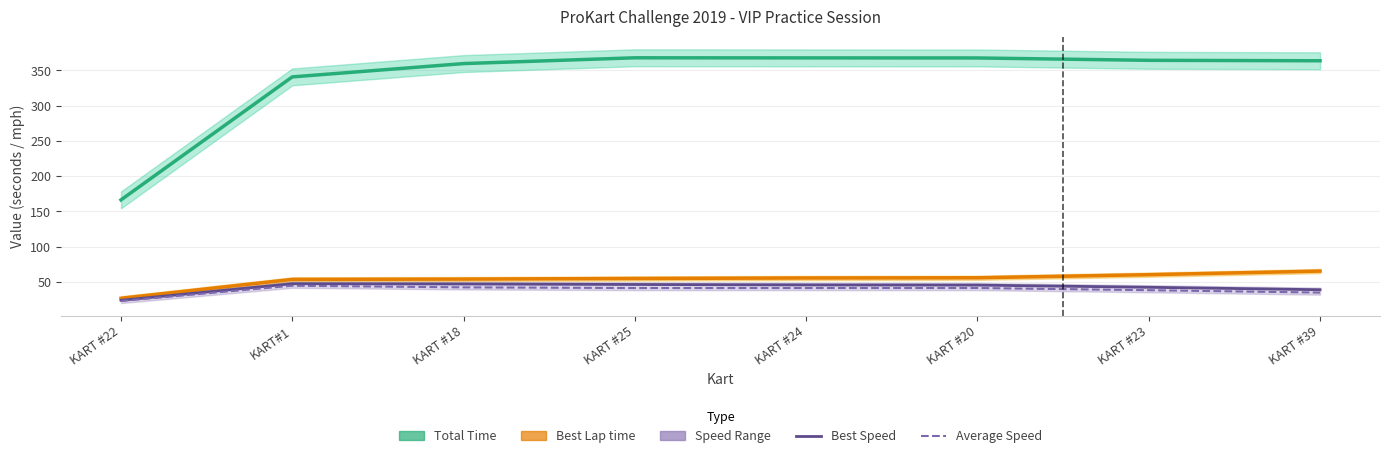

What is the label of the 1st point from the left?

KART #22